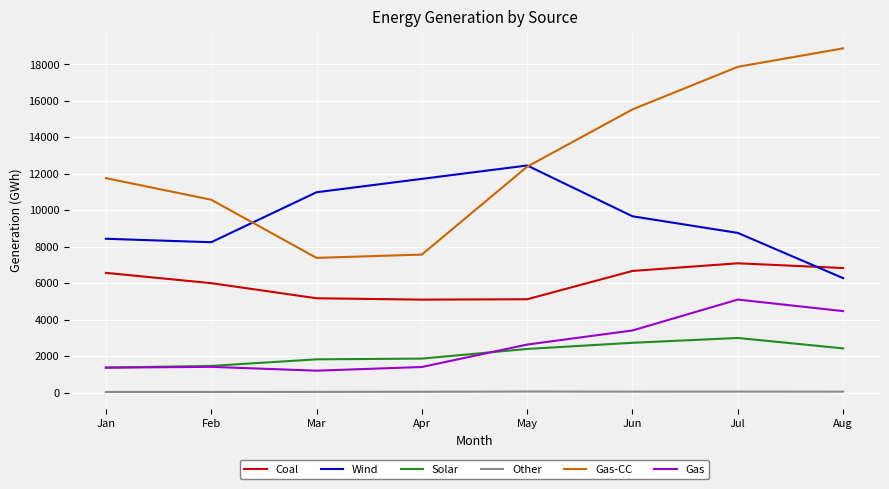

True or false: Gas-CC and Other cross at least once.

False